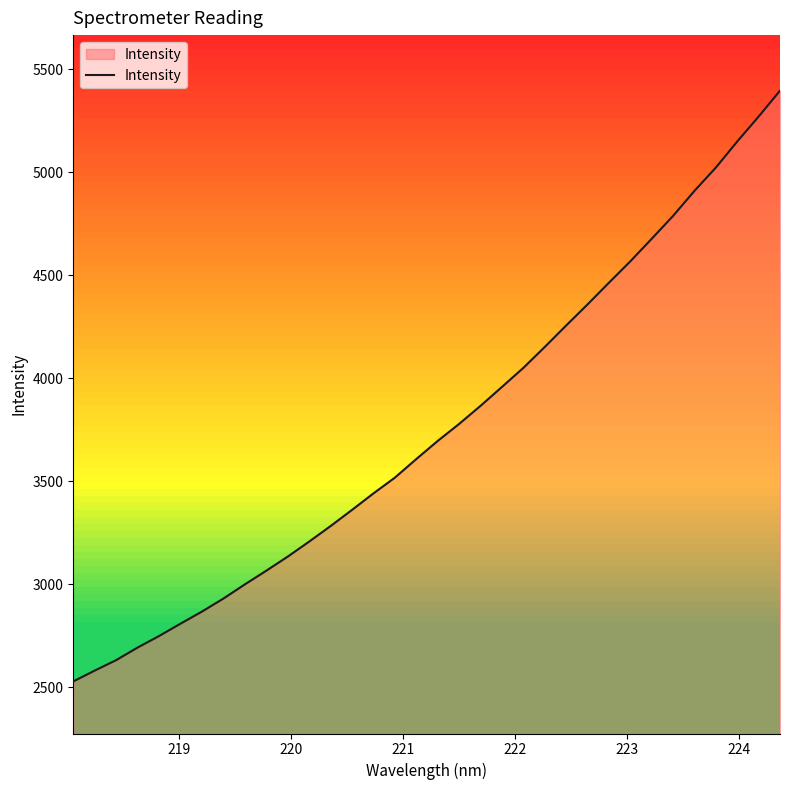

What is the difference between the maximum and minimum values?

2867.4